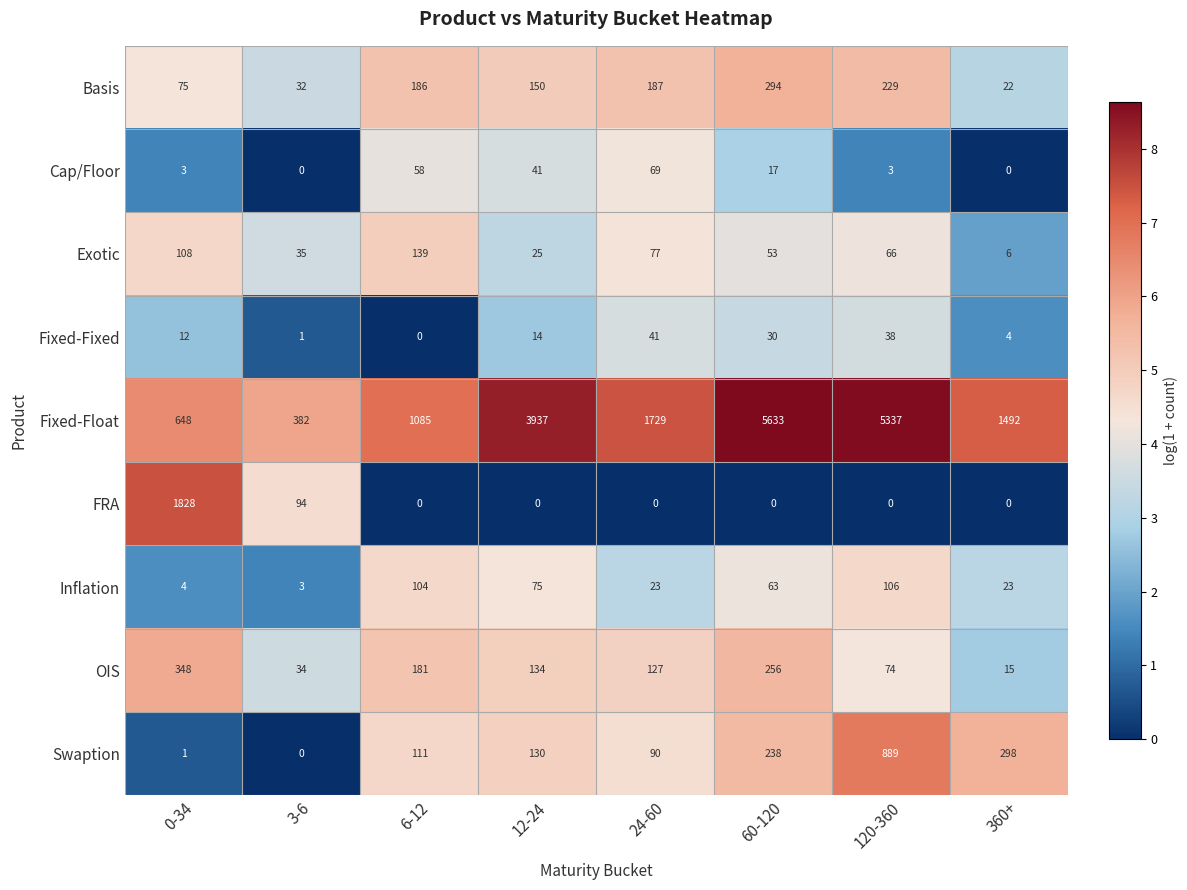

At which label does Cap/Floor first exceed 17?

6-12